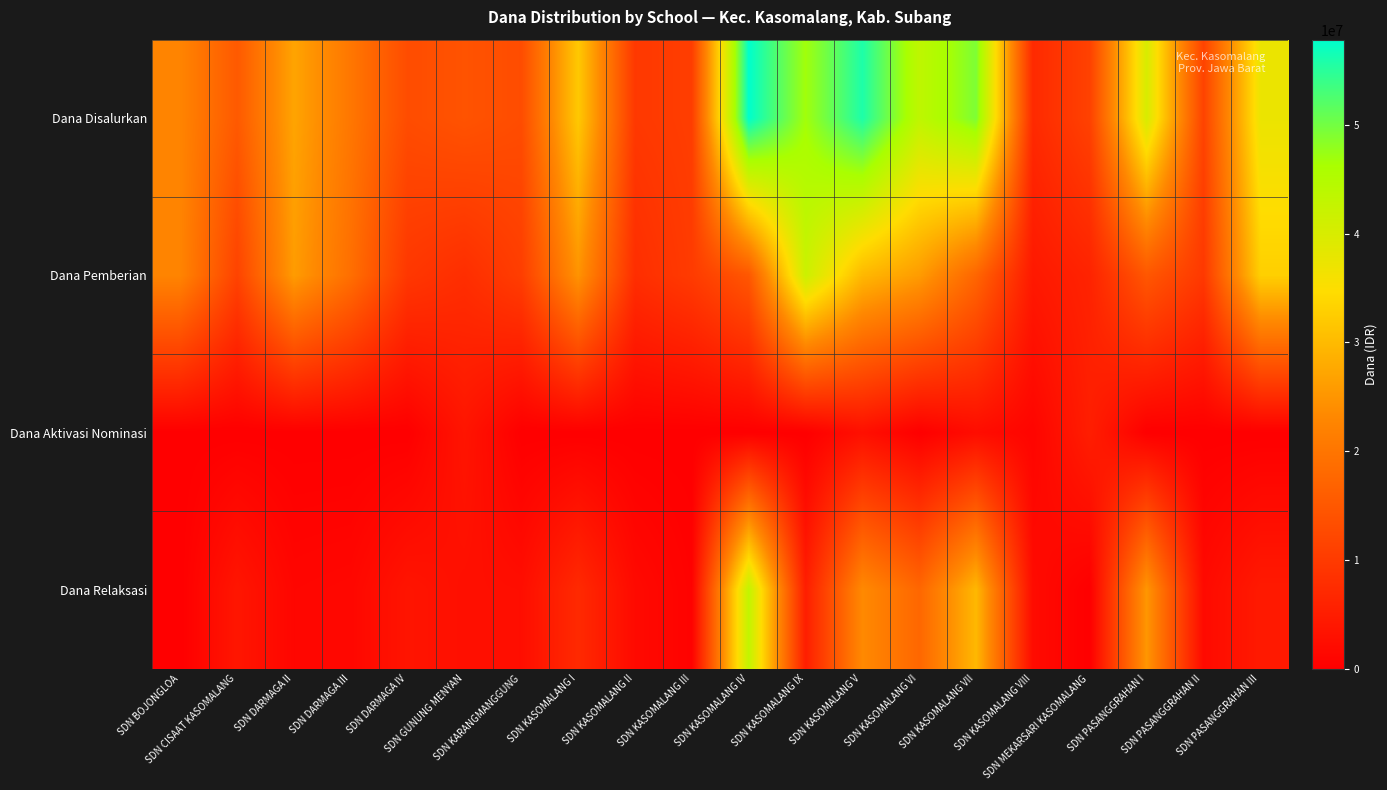

Which series changed the most between SDN KARANGMANGGUNG and SDN KASOMALANG VIII?

Dana Pemberian